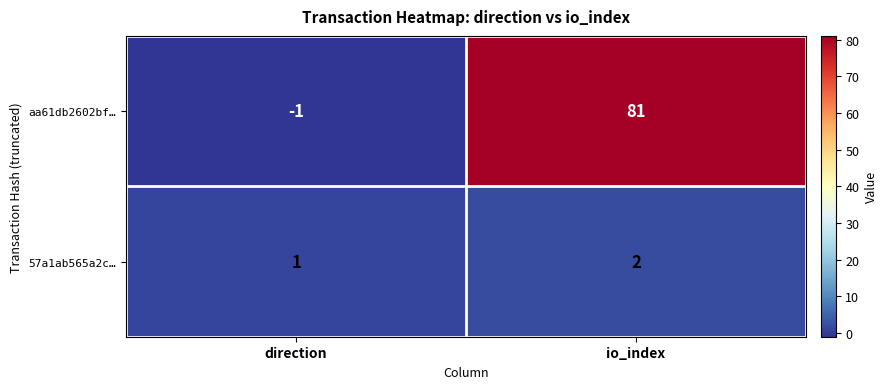

Between direction and io_index, which series saw the biggest shift?

aa61db2602bf…